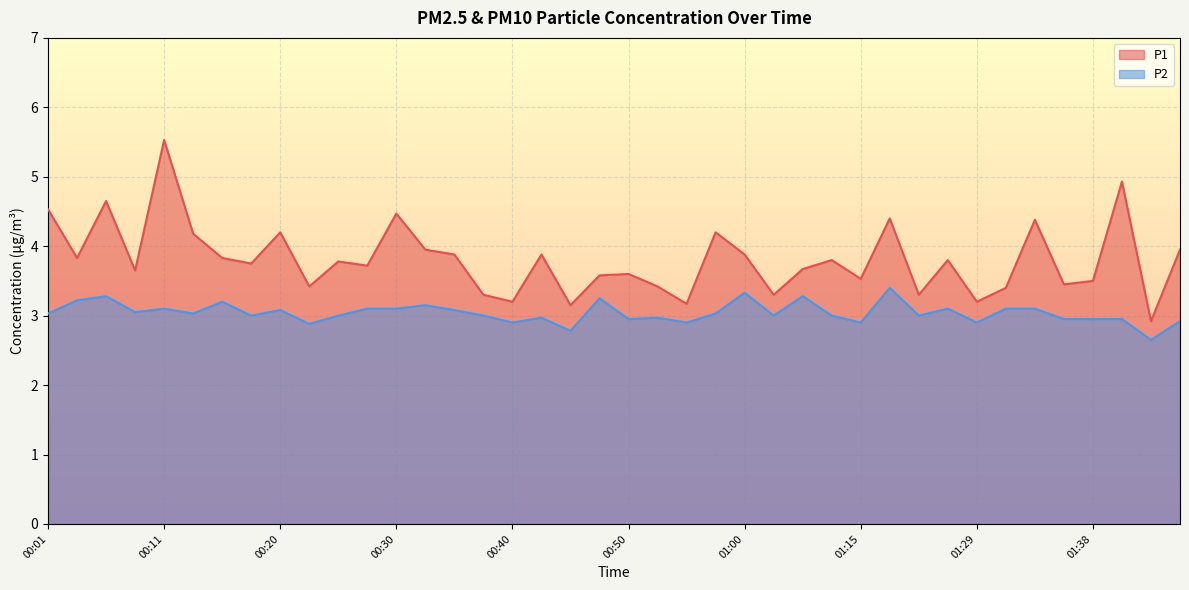

Is the value of P2 at 00:08 greater than the value of P1 at 01:36?

No